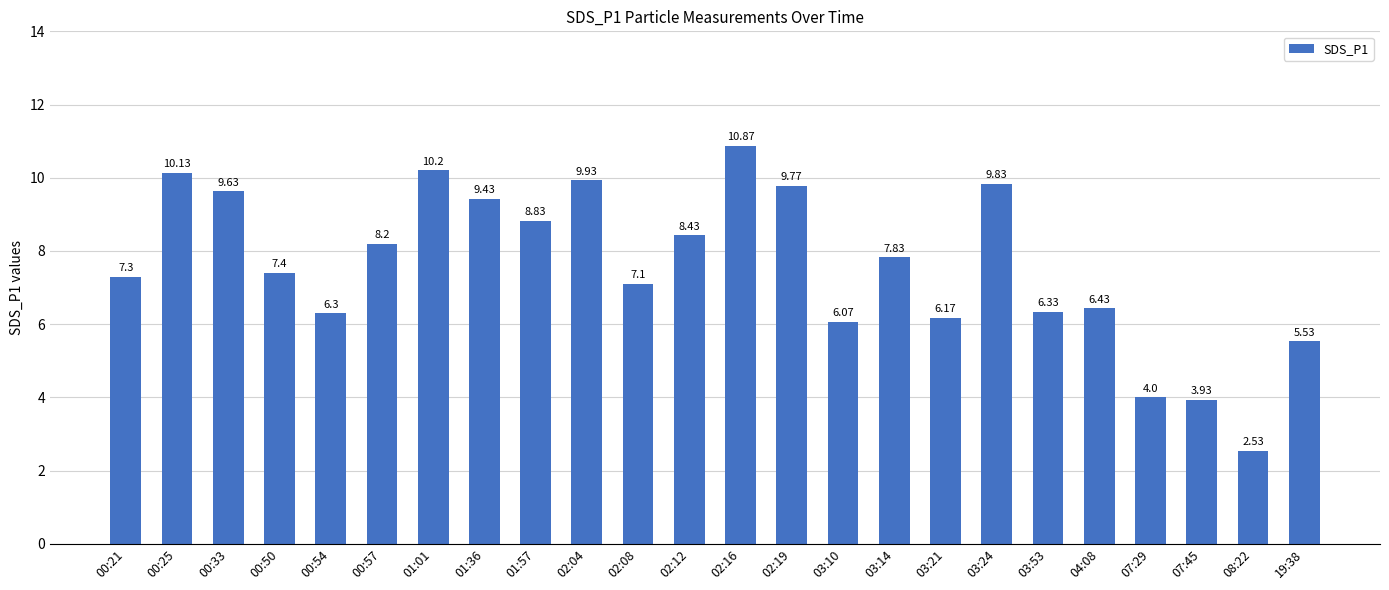

Between 02:12 and 02:08, which is larger?

02:12